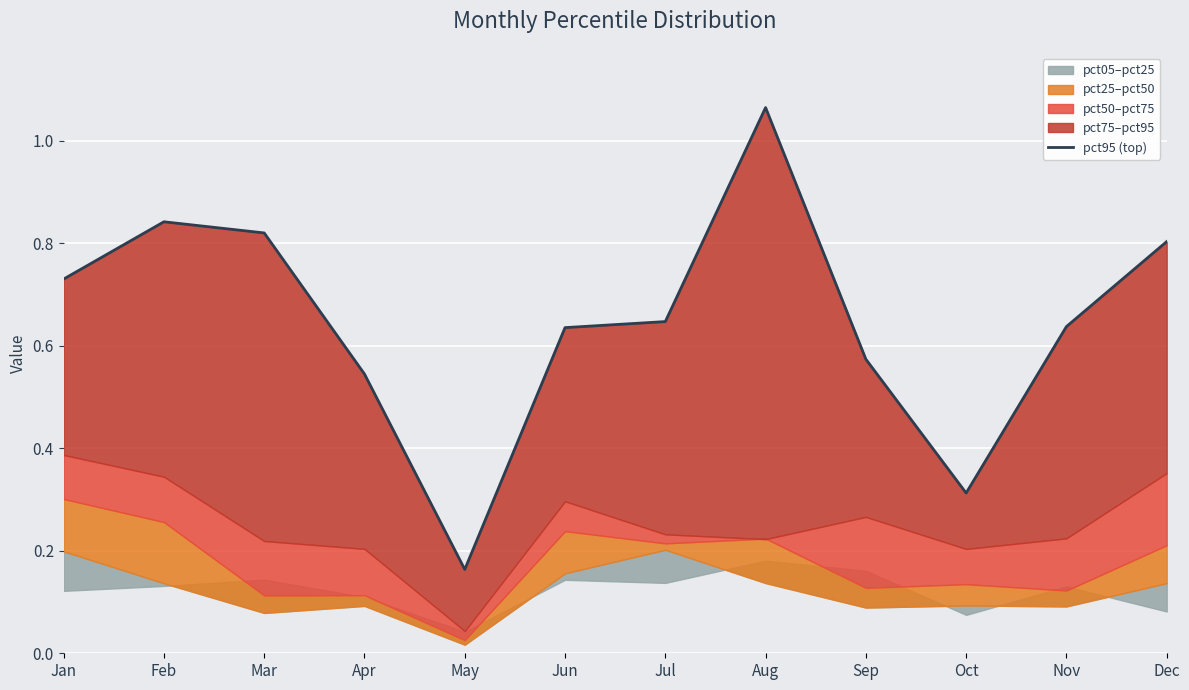

What value does the data have at Feb?

0.8